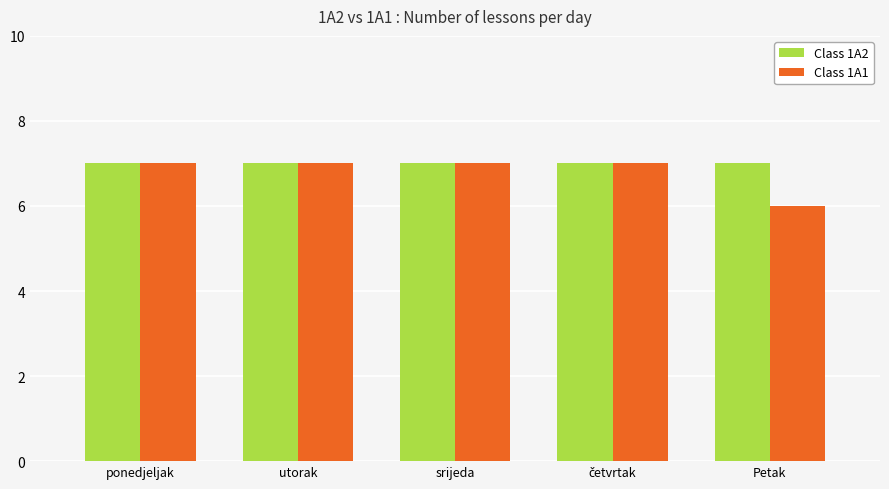

What is the total value across all series at srijeda?

14